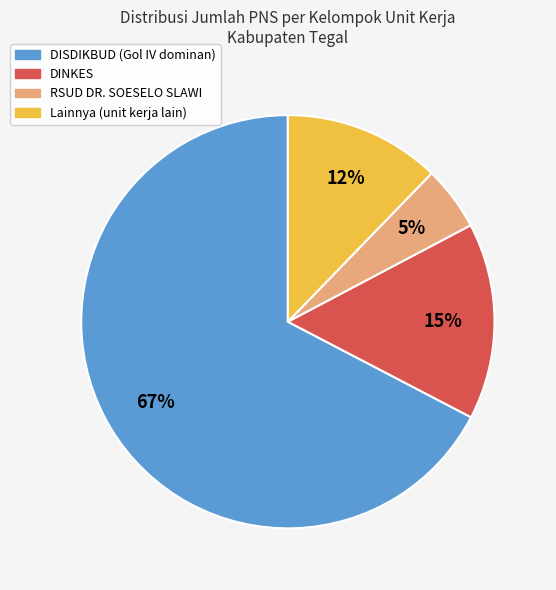

Is there a majority slice in this chart?

Yes